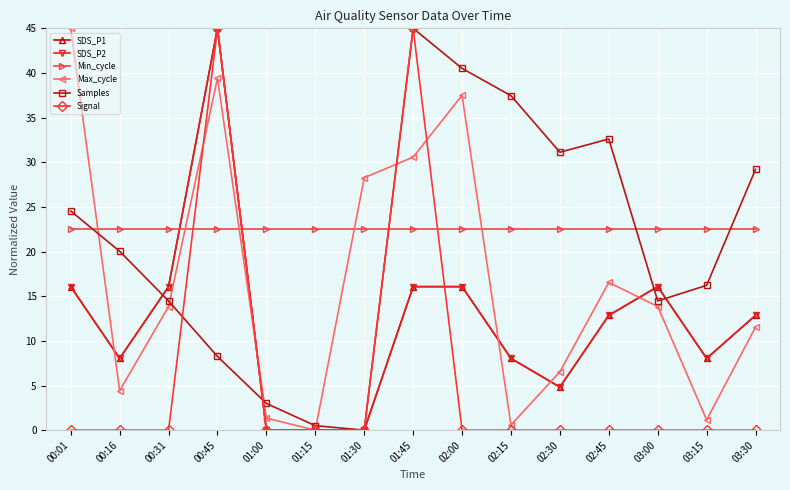

How many lines are shown in the chart?

6